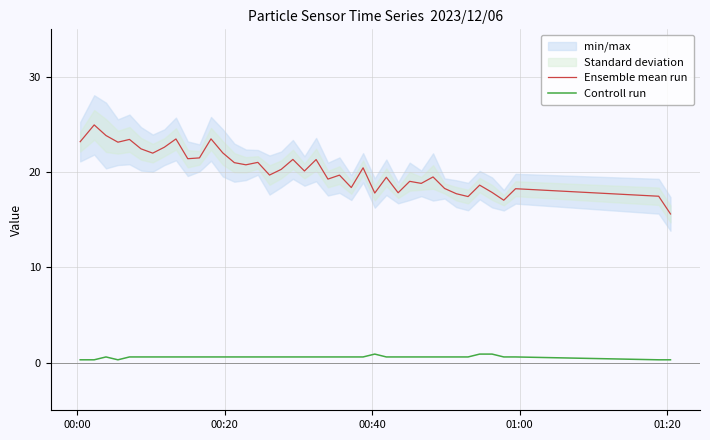

At how many categories does at least one series exceed 23?

7